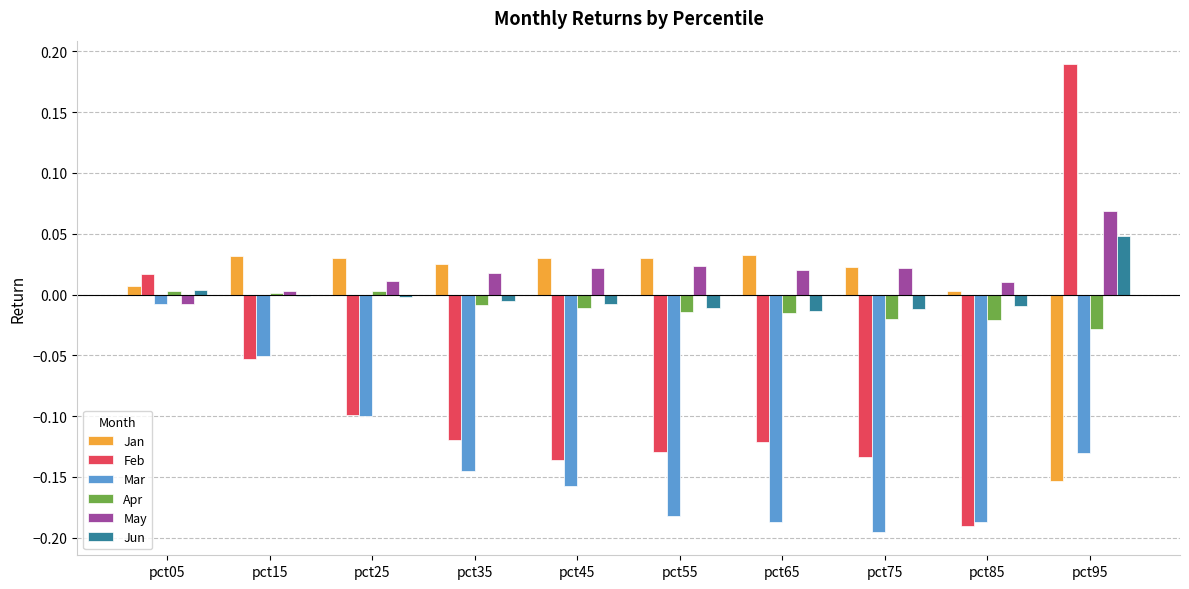

What are all the series names shown in the legend?

Jan, Feb, Mar, Apr, May, Jun